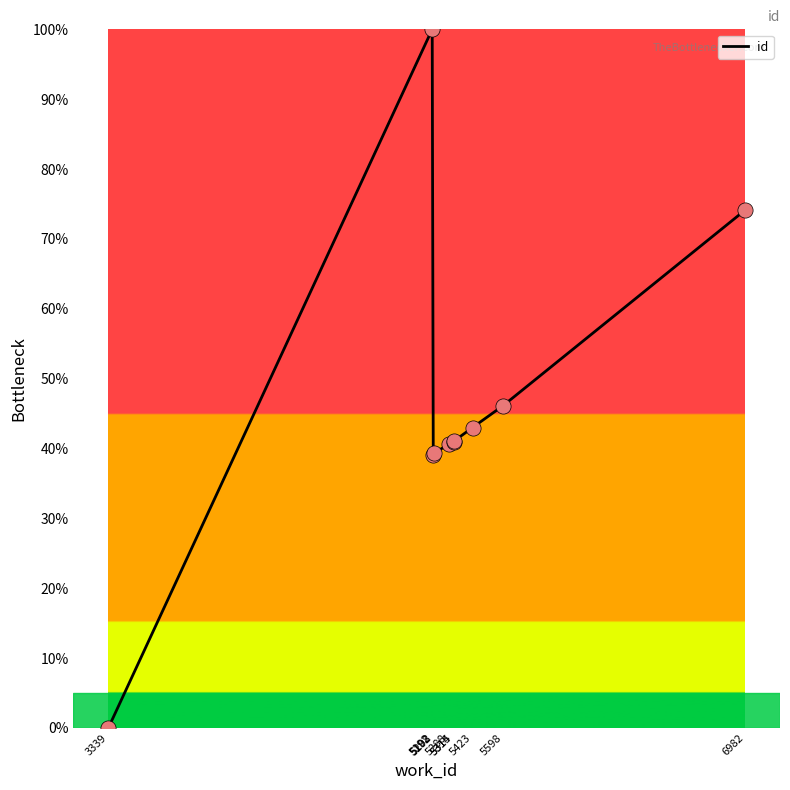

Approximately how many times larger is the value at 5202 compared to 6982?

0.5